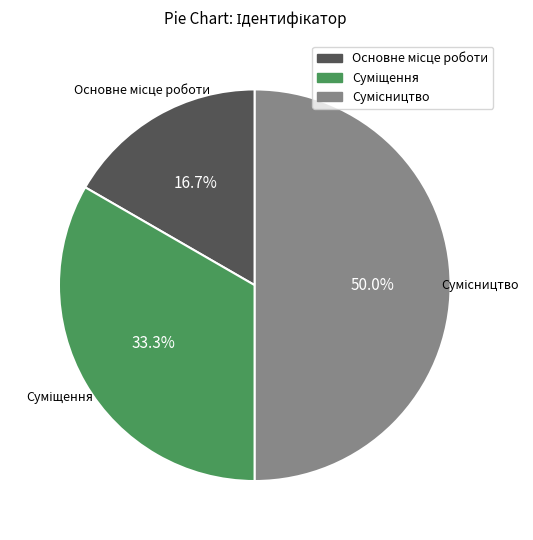

Which category has the smallest portion of the pie?

Основне місце роботи